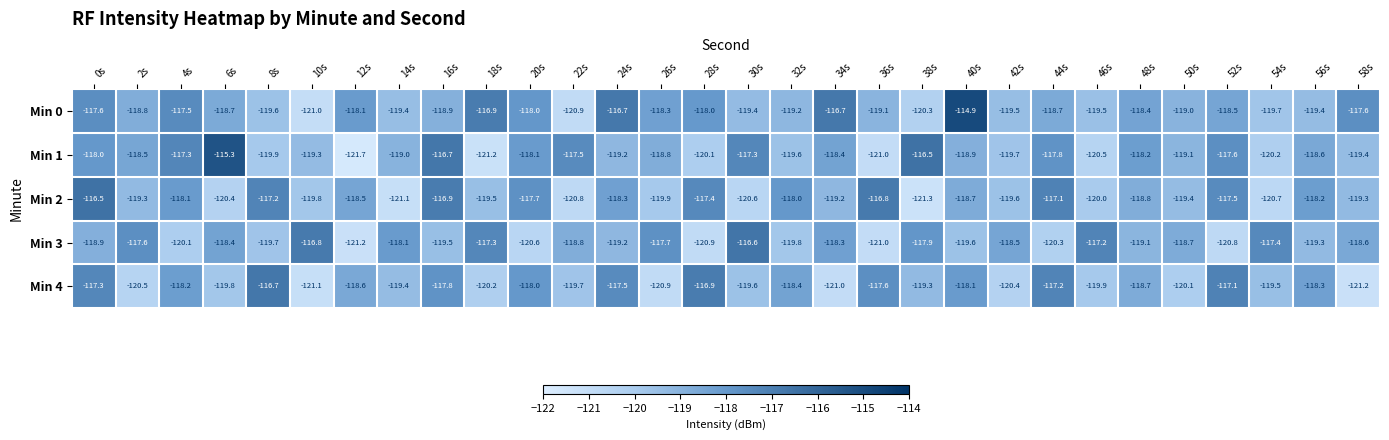

At which category does the chart reach its peak across all series?

40s